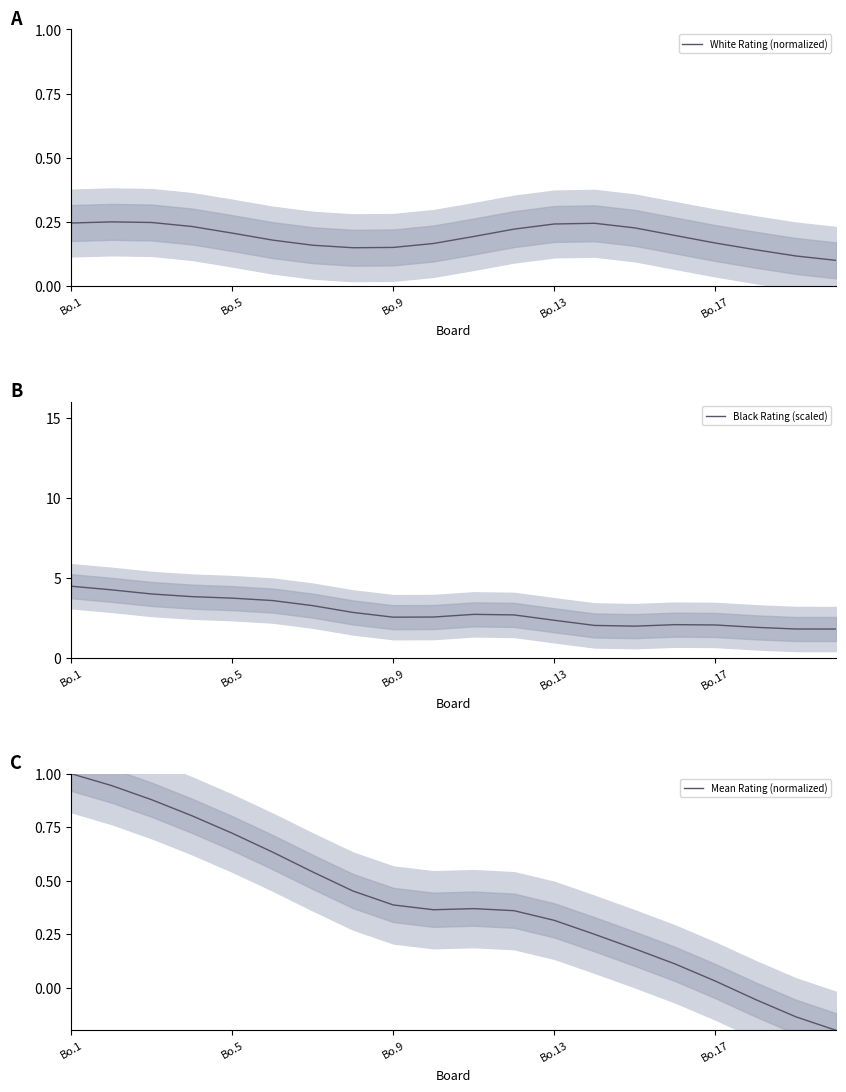

At how many categories does at least one series exceed 2?

16